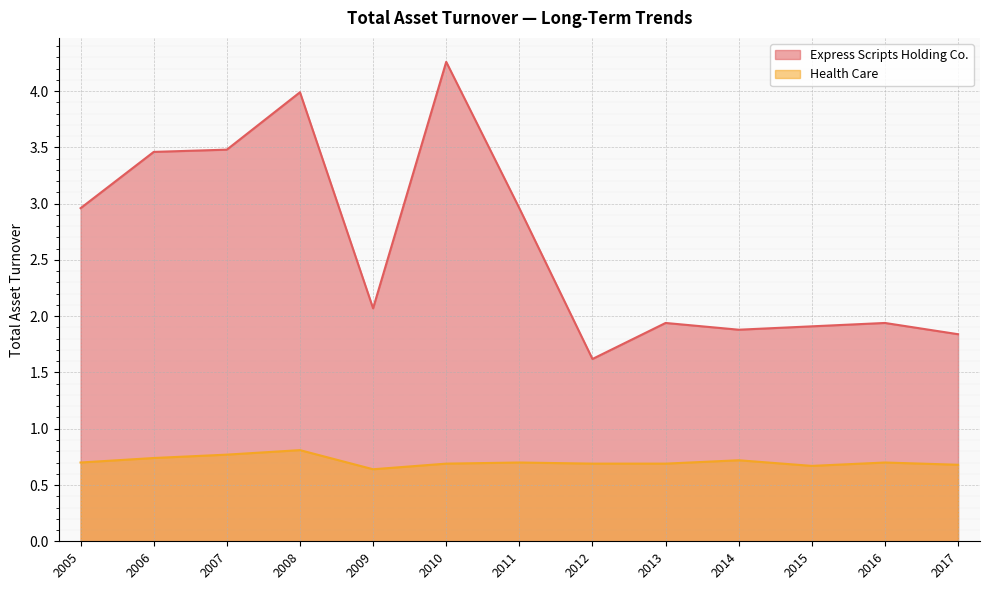

At which category is the sum across all series the highest?

2010